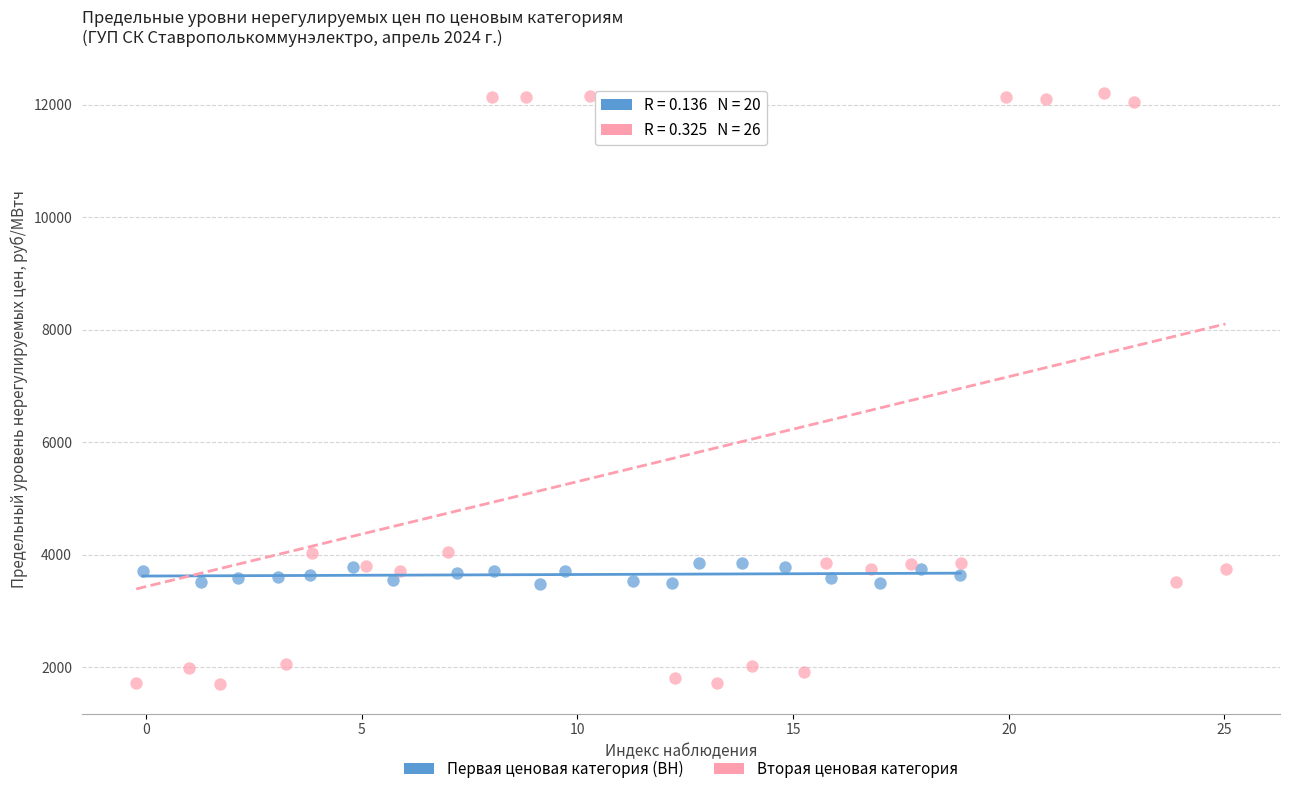

Which series reaches the minimum Y coordinate?

Вторая ценовая категория